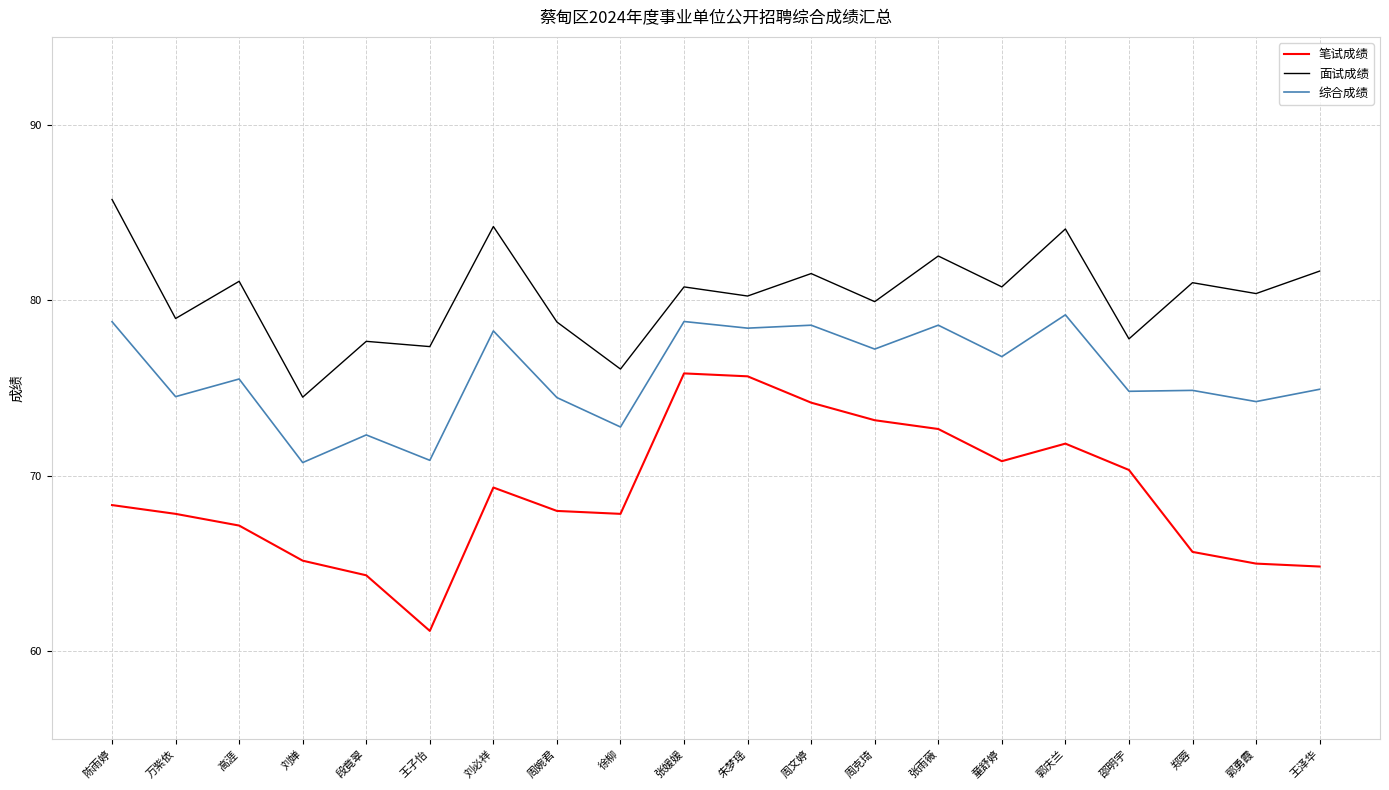

Which label corresponds to the smallest value in the chart?

王子怡